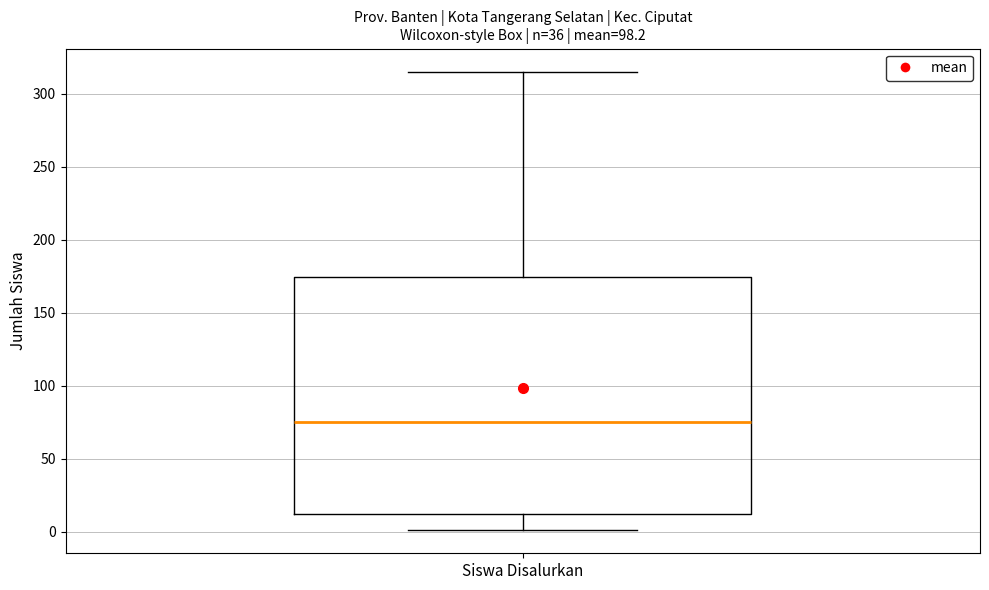

Read this box plot against the y-axis: the position of the median line, the range covered by the box, and the ends of both whiskers. The values are not printed on the chart, so give them approximately, as read against the axis.

median 75, box 10 to 175, whiskers 0 to 315